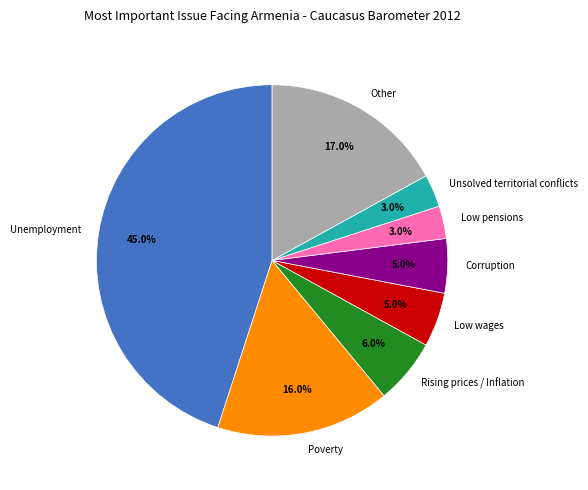

What is the ratio of the value at Low wages to the value at Unsolved territorial conflicts?

1.7